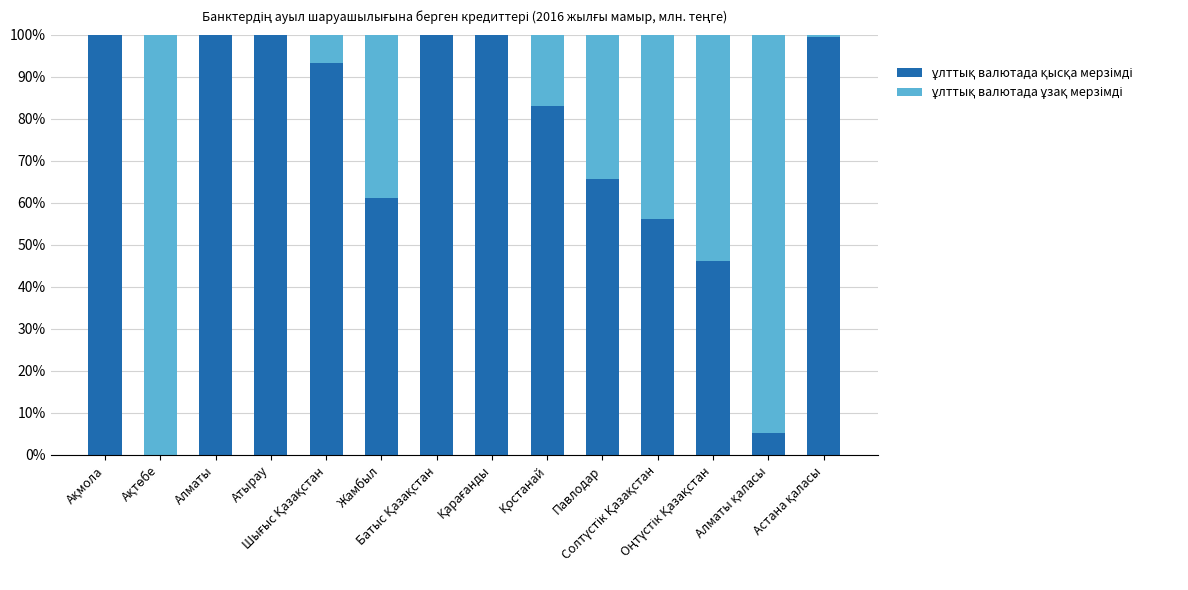

Are the bars horizontal?

No